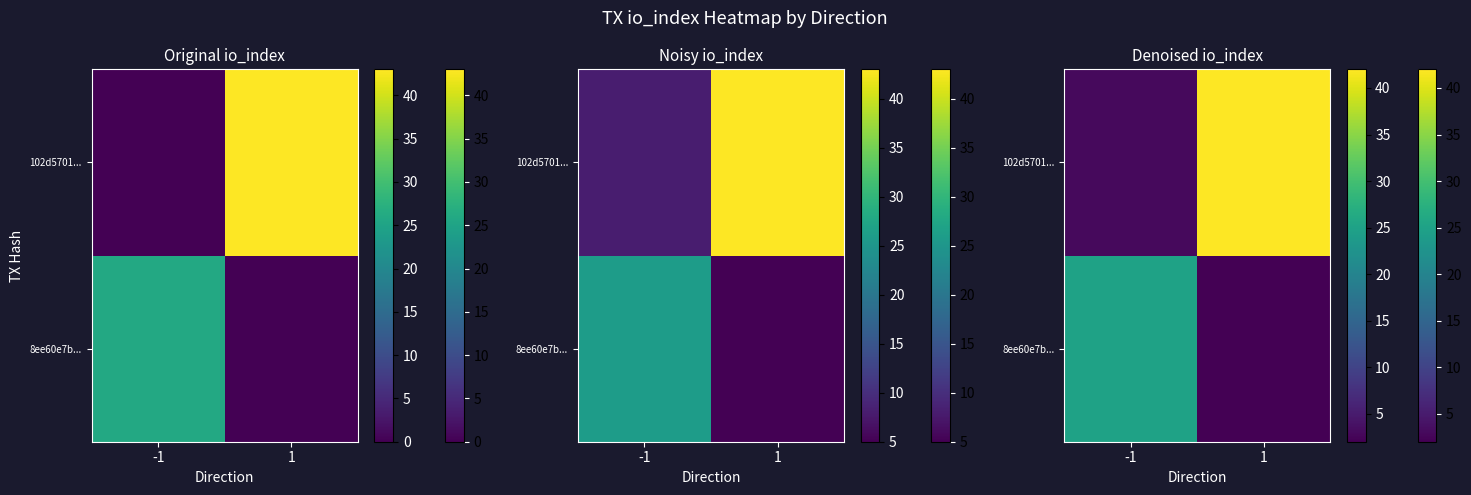

Is it true that 102d5701... equals 55 at 1?

False